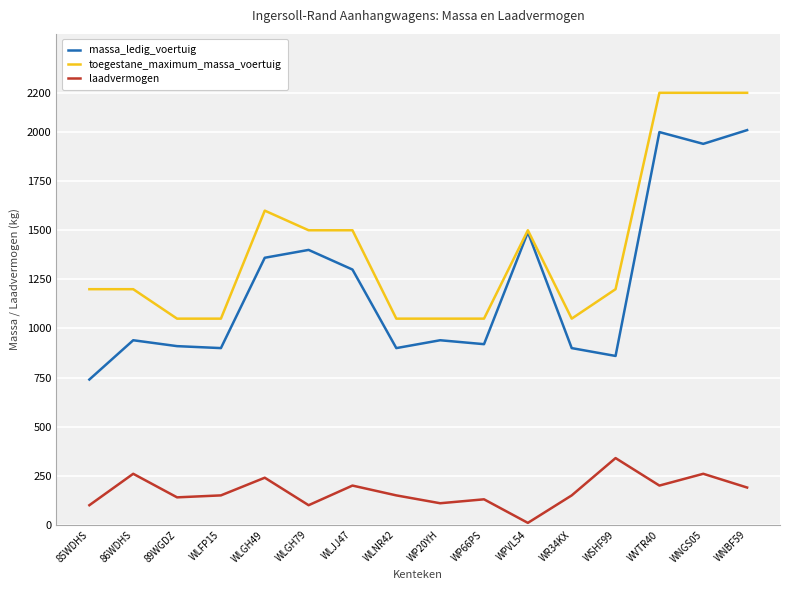

Is it true that toegestane_maximum_massa_voertuig equals 3677 at WNBF59?

False